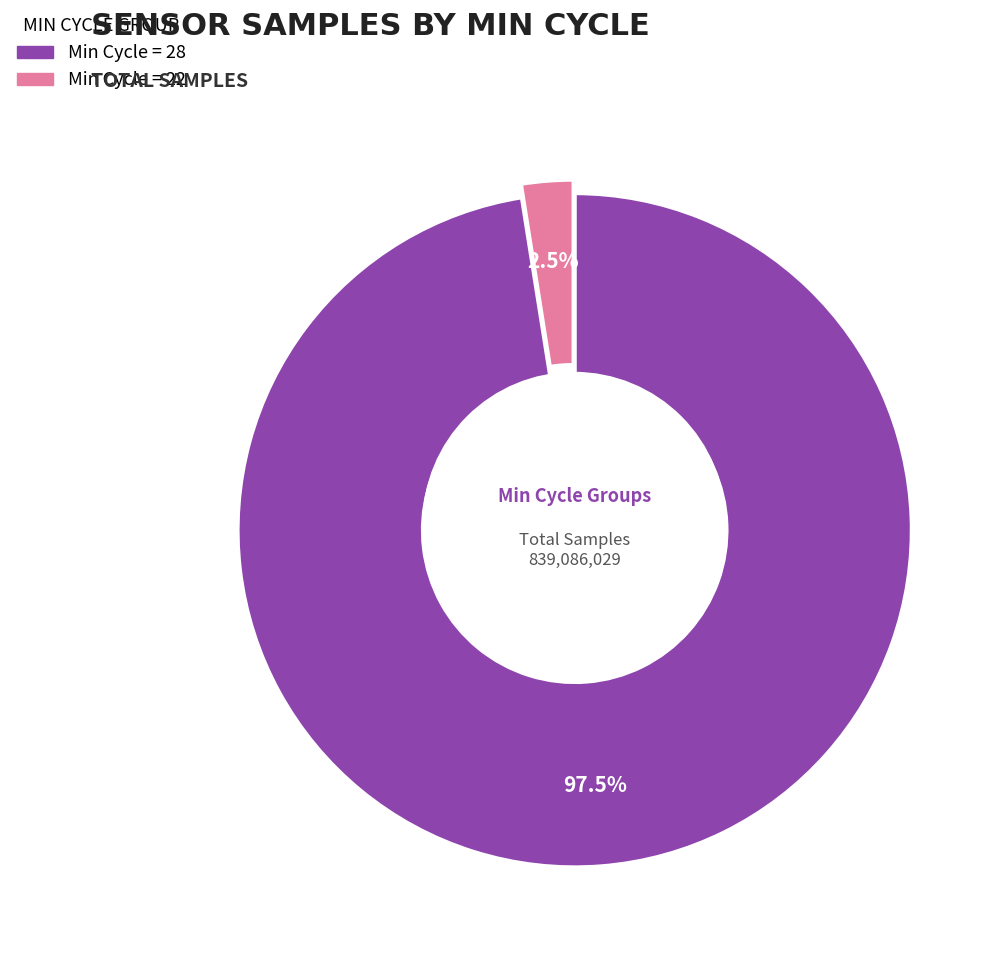

Is there any slice that represents more than half of the pie?

Yes